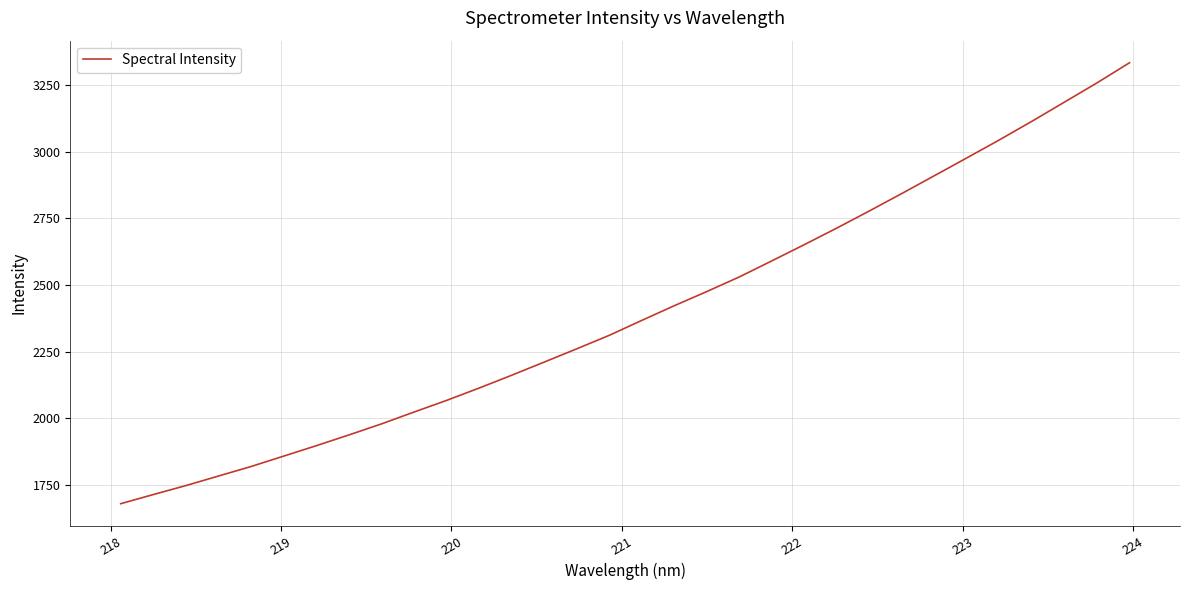

Is this an area chart (filled region under the line)?

No